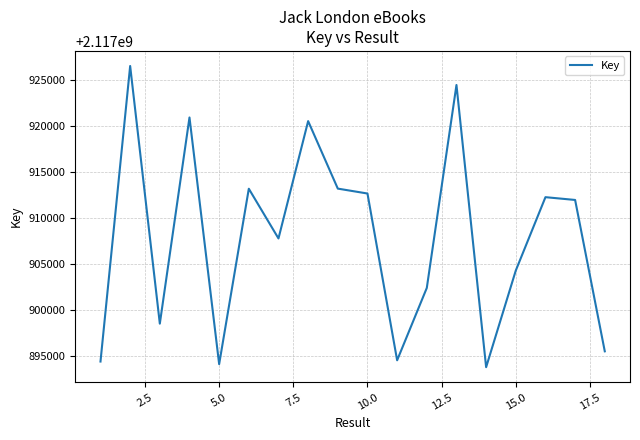

What is the minimum value shown in the chart?

2117893729